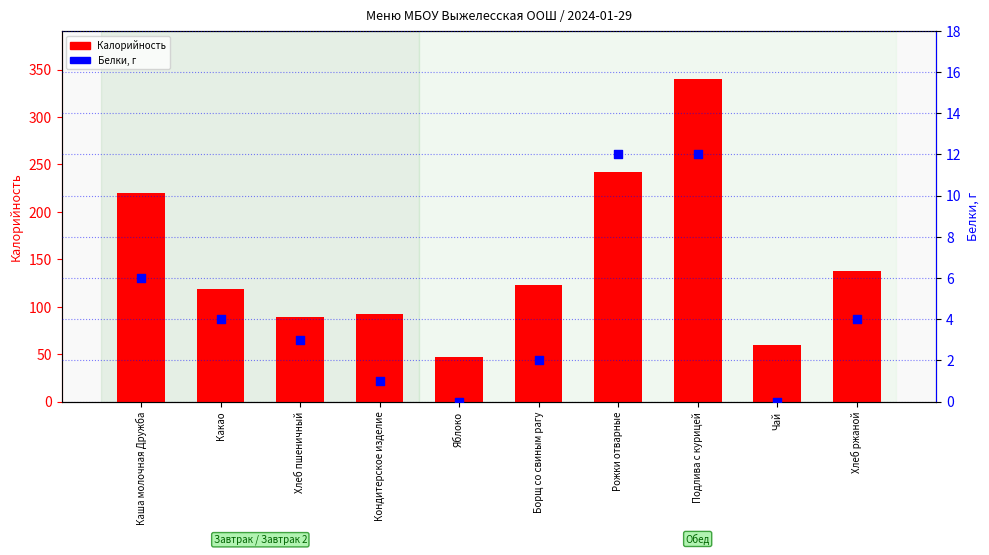

What are all the series names shown in the legend?

Калорийность, Белки